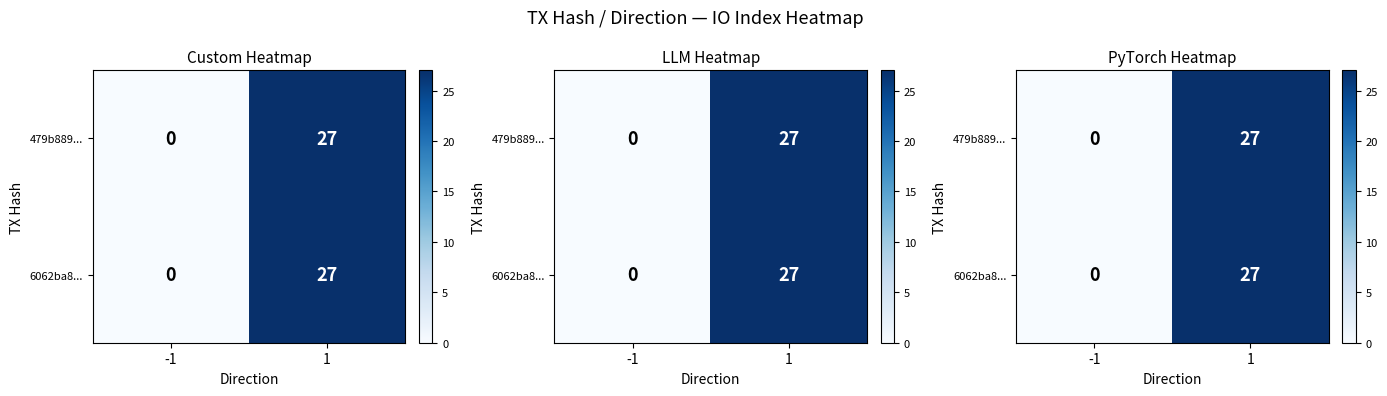

Count the number of data series in this chart.

2